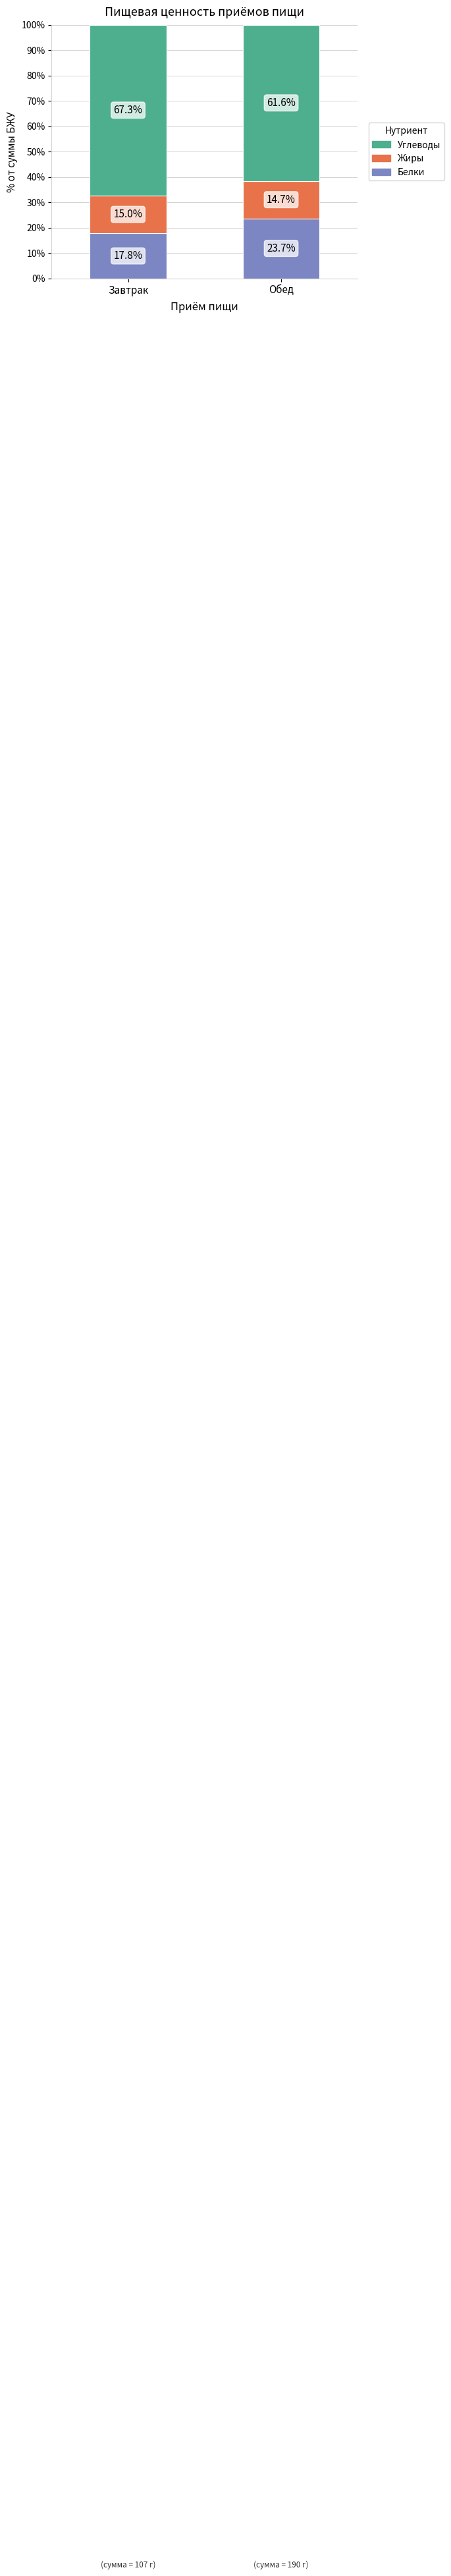

What is the difference between the Белки values at Обед and Завтрак?

5.9